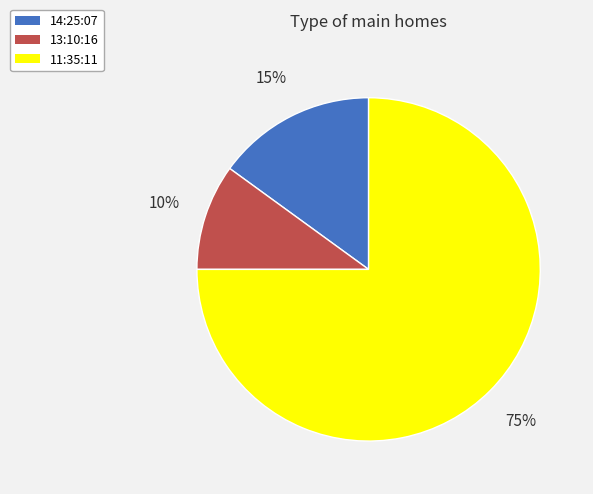

True or false: 13:10:16 accounts for 10% of the total.

True